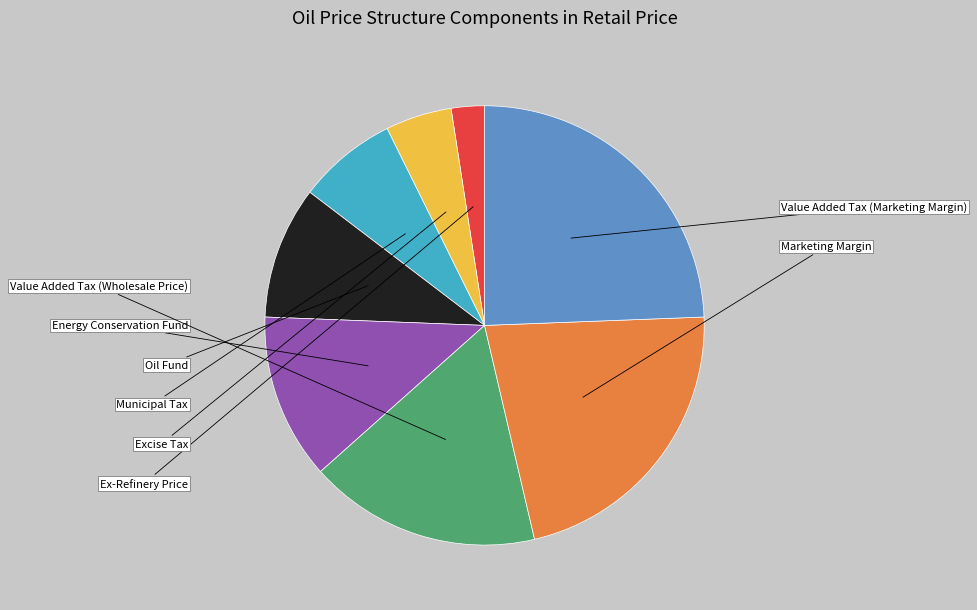

Is there any slice that represents more than half of the pie?

No